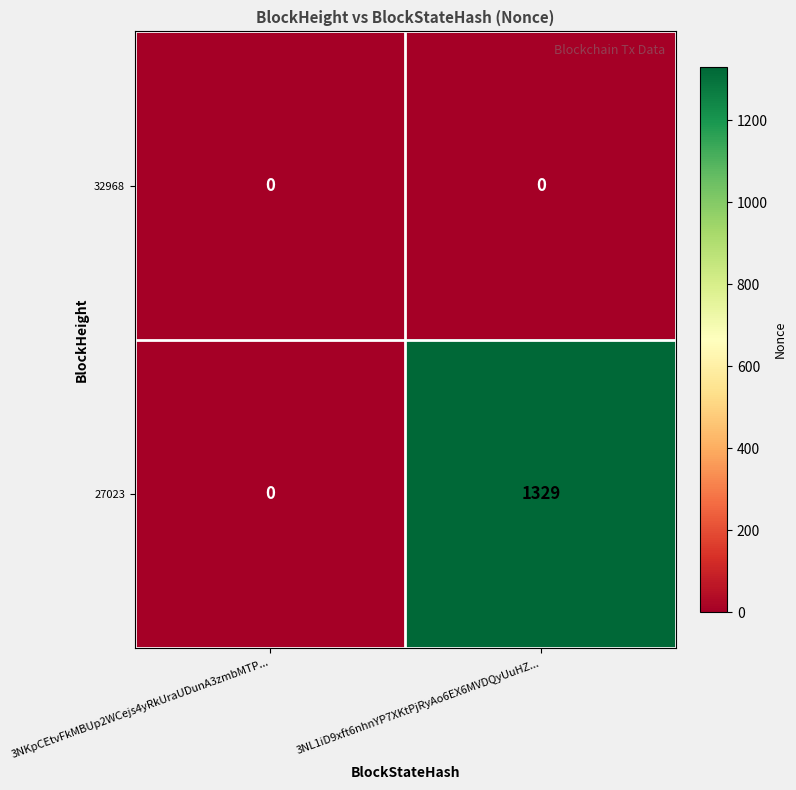

At which category does the chart reach its peak across all series?

3NL1iD9xft6nhnYP7XKtPjRyAo6EX6MVDQyUuHZ...